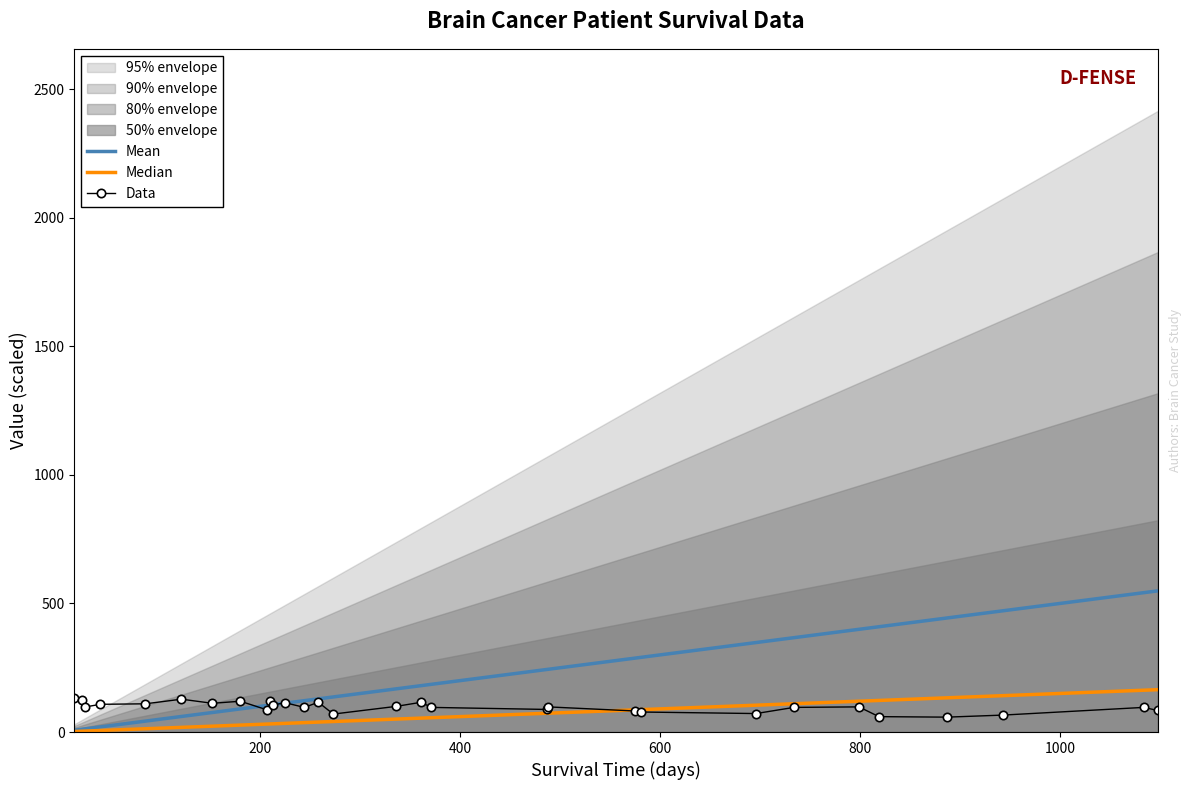

What is the maximum value for Median?

164.7